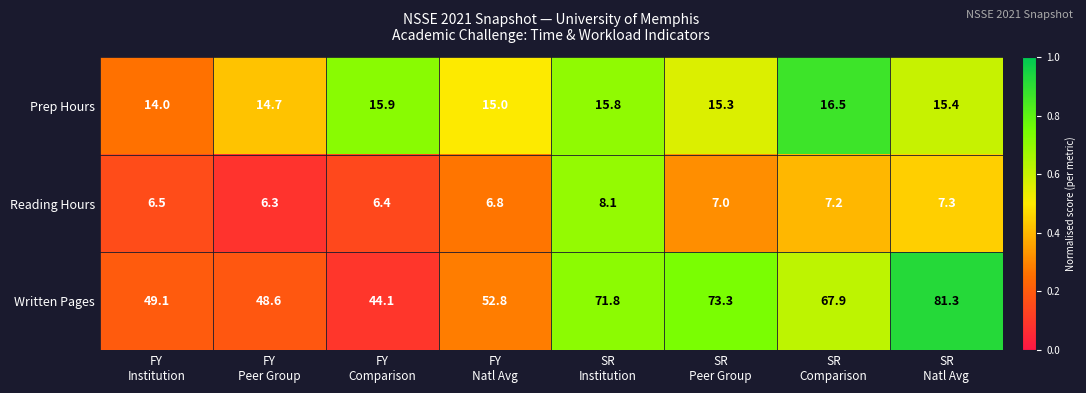

What is the highest value of the Reading Hours series?

8.1